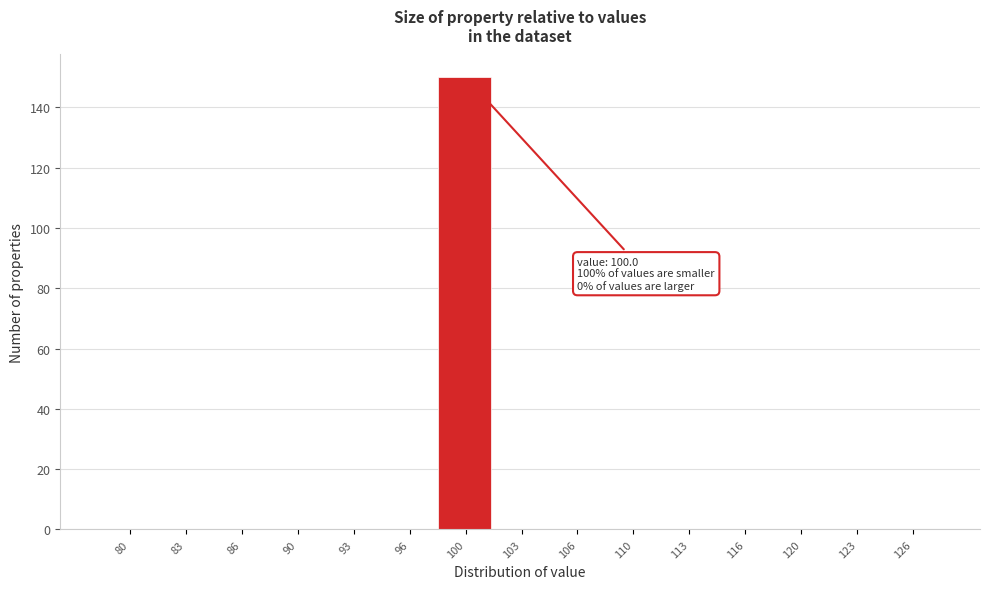

Reading left to right, what are all the values shown in this chart?

80=0	83=0	86=0	90=0	93=0	96=0	100=150	103=0	106=0	110=0	113=0	116=0	120=0	123=0	126=0